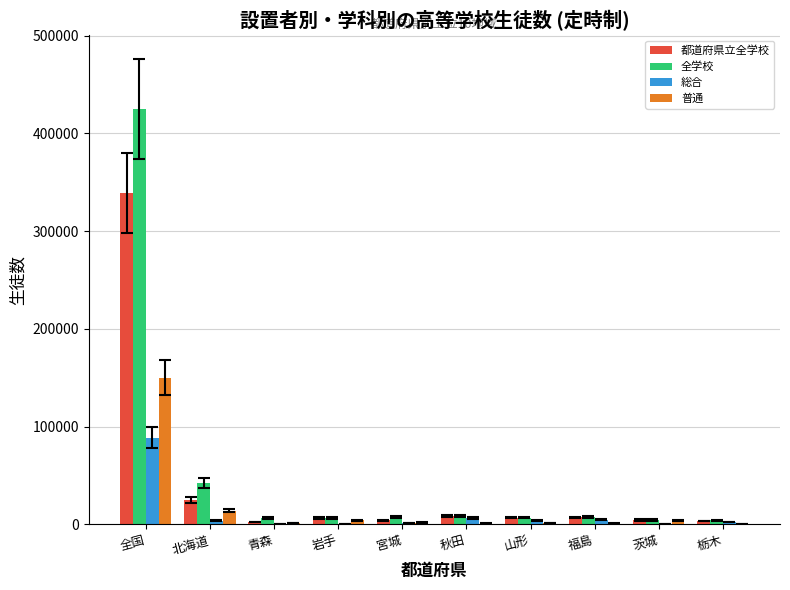

Between 全国 and 宮城, which series saw the biggest shift?

全学校